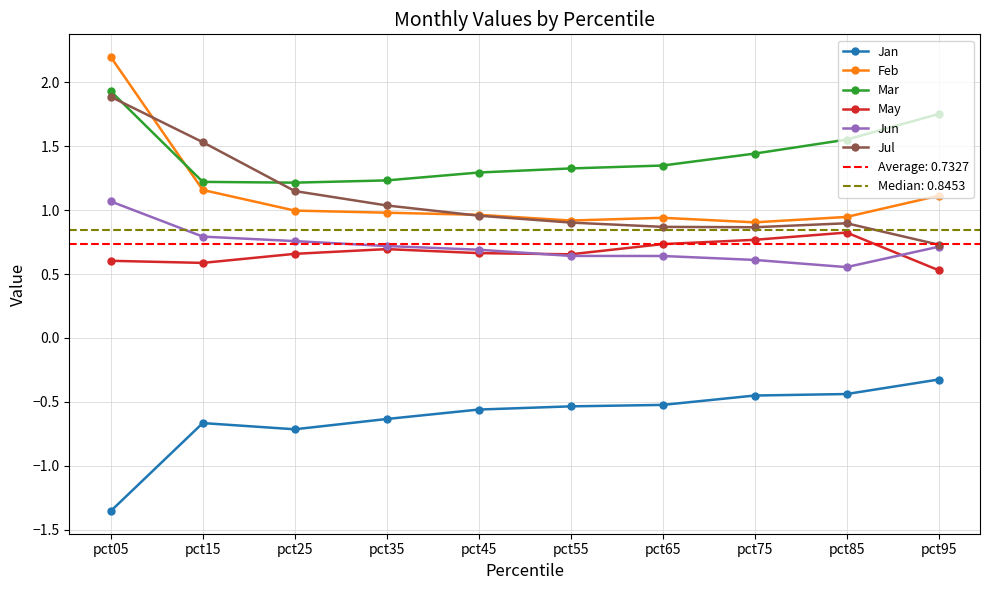

How many interior local valleys does the May series have?

2